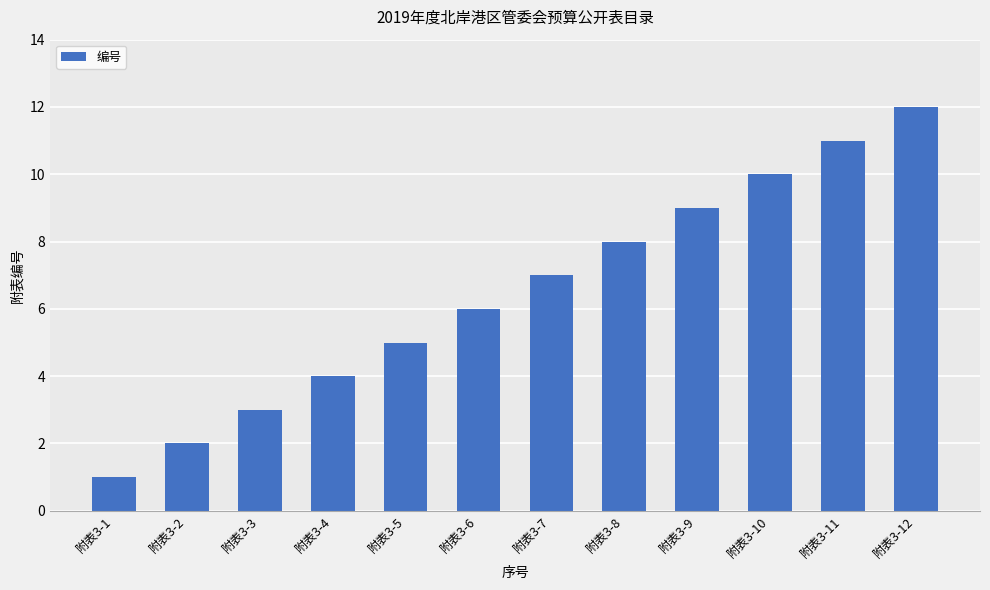

Rank the categories by value from lowest to highest.

附表3-1, 附表3-2, 附表3-3, 附表3-4, 附表3-5, 附表3-6, 附表3-7, 附表3-8, 附表3-9, 附表3-10, 附表3-11, 附表3-12